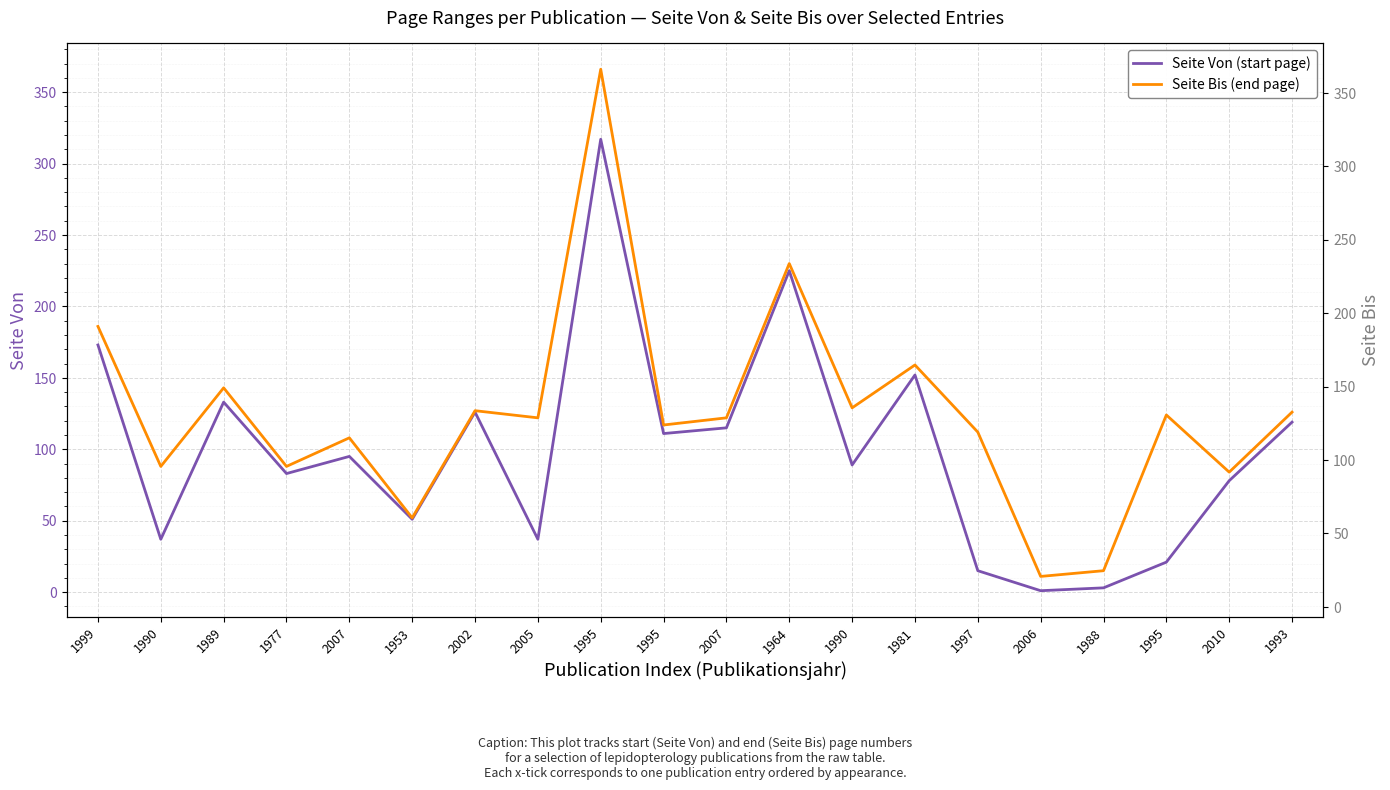

How many values in the Seite Von (start page) series are below 95?

10